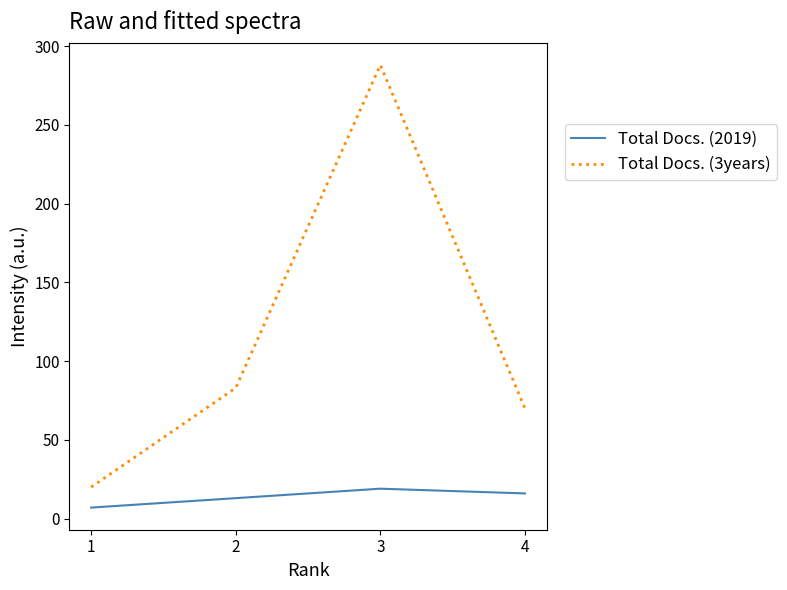

Which series has the largest total across all categories?

Total Docs. (3years)